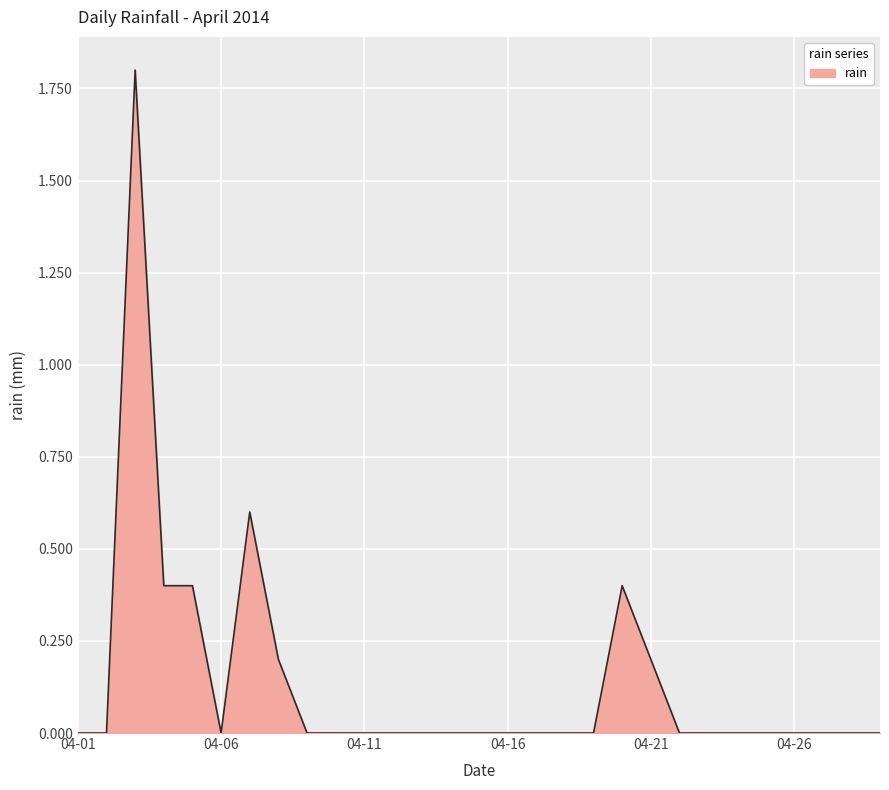

What is the greatest value displayed?

1.8